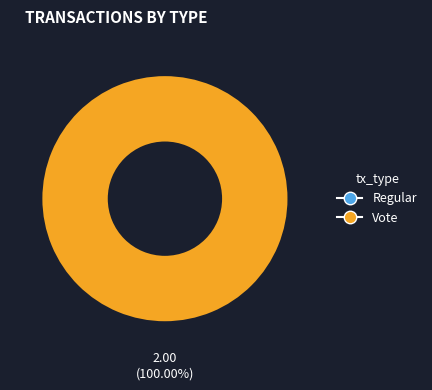

Is it true that Vote is 99% of the pie?

False